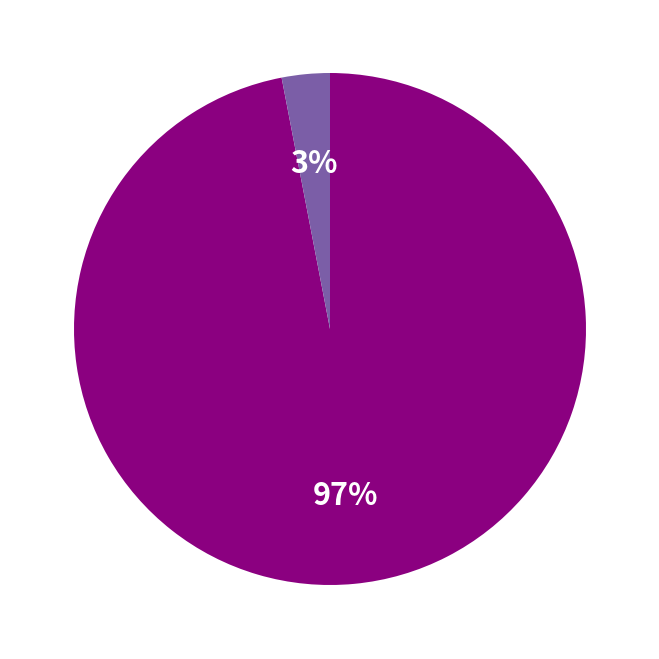

To the nearest percent, what is the average slice percentage?

50%